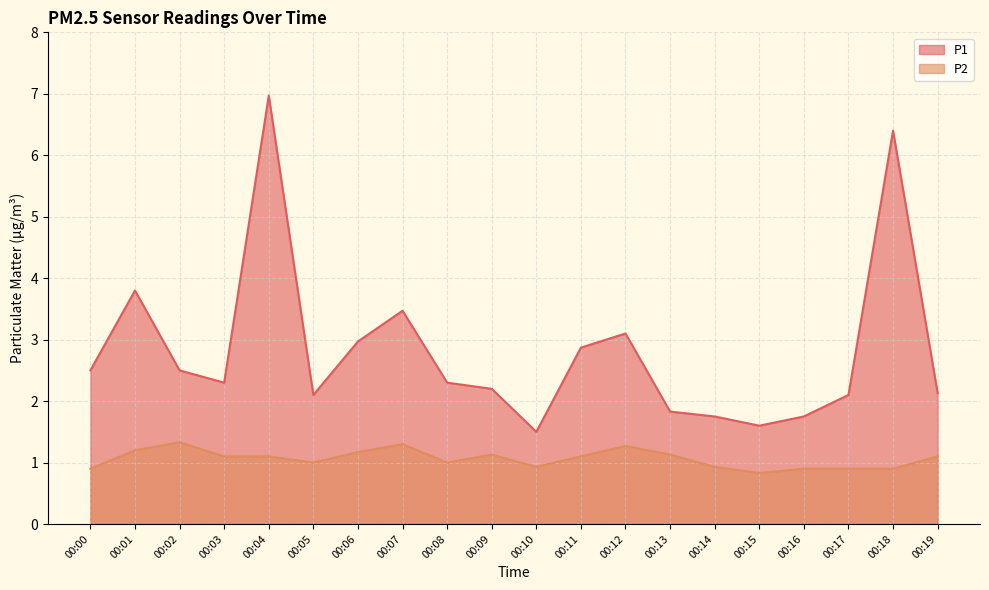

At which label does P1 reach its minimum?

00:10